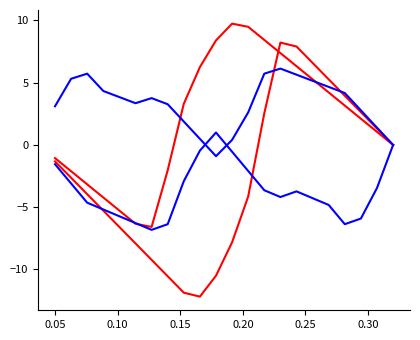

Is this an area chart (filled region under the line)?

No